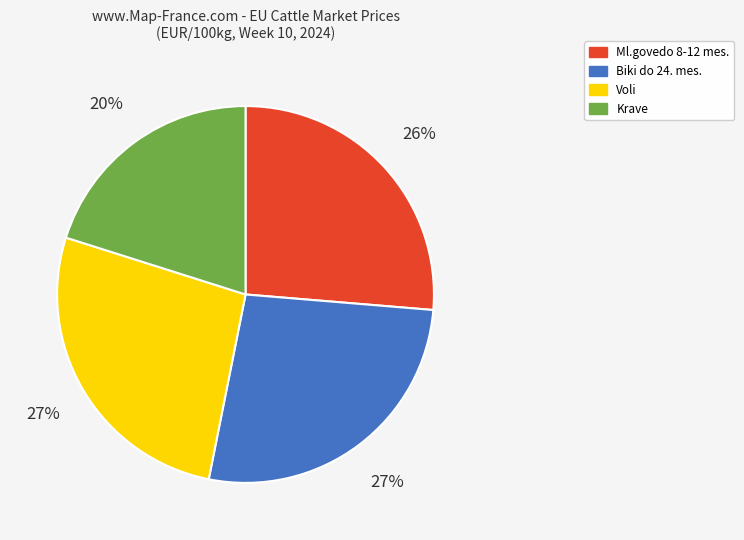

Which has a higher value, Biki do 24. mes. or Ml.govedo 8-12 mes.?

Biki do 24. mes.